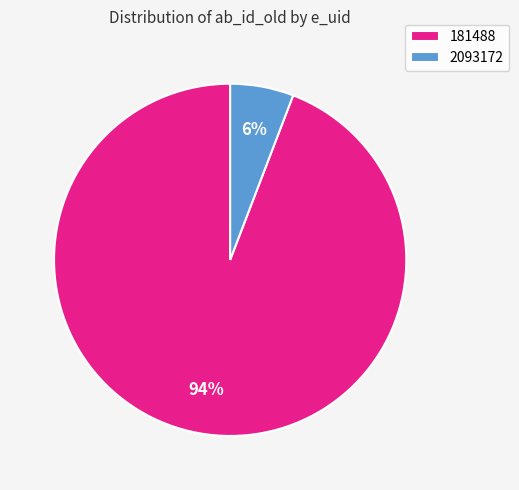

What percentage is the 181488 slice, to the nearest percent?

94%